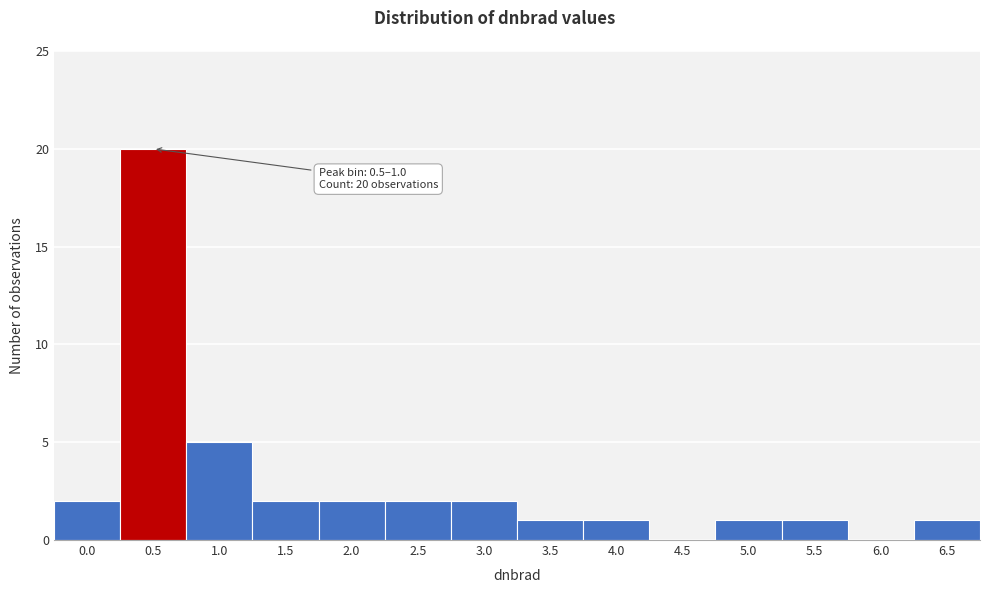

Reading right to left, list all the values displayed in this chart.

6.5=1	6.0=0	5.5=1	5.0=1	4.5=0	4.0=1	3.5=1	3.0=2	2.5=2	2.0=2	1.5=2	1.0=5	0.5=20	0.0=2